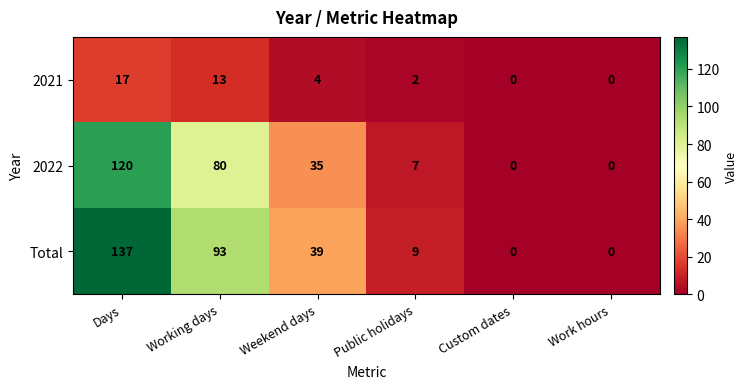

Count the number of data series in this chart.

3